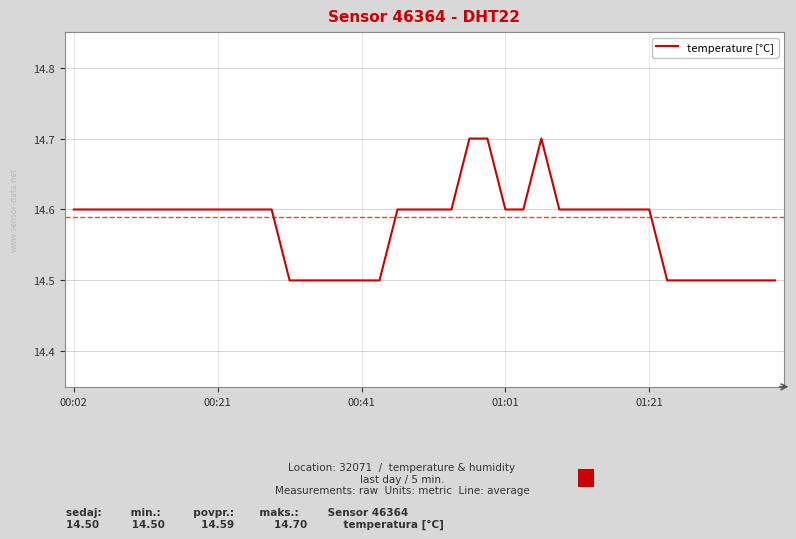

What is the smallest value displayed?

14.5